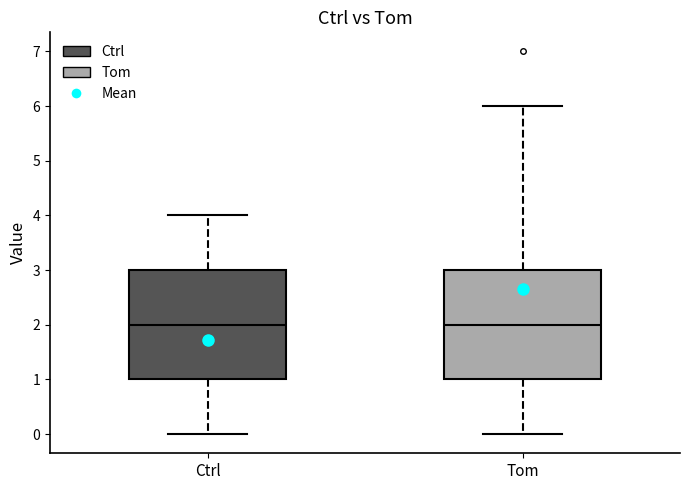

Where is the upper edge of the box for Ctrl on the y-axis? The values are not printed on the chart, so give them approximately, as read against the axis.

3